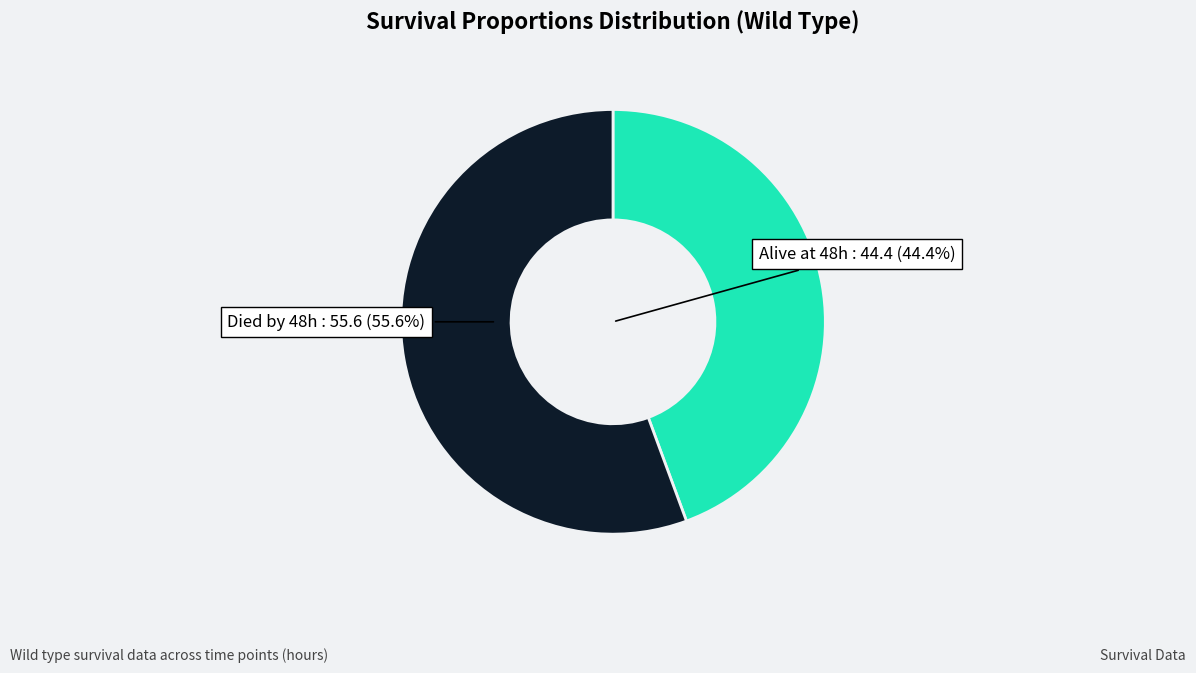

Does any single category account for the majority?

Yes